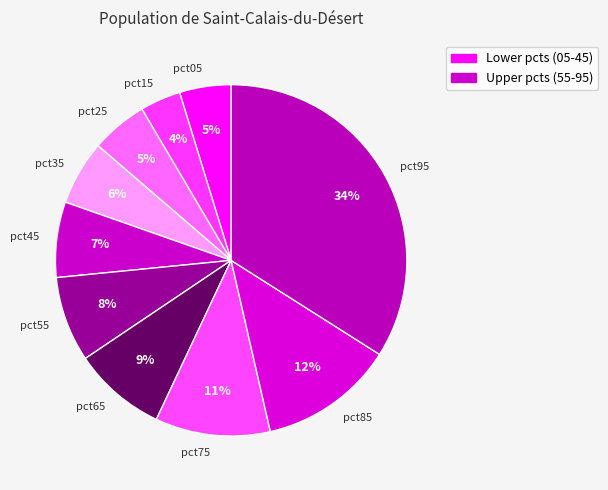

Does pct65 account for over 50% of the chart?

No